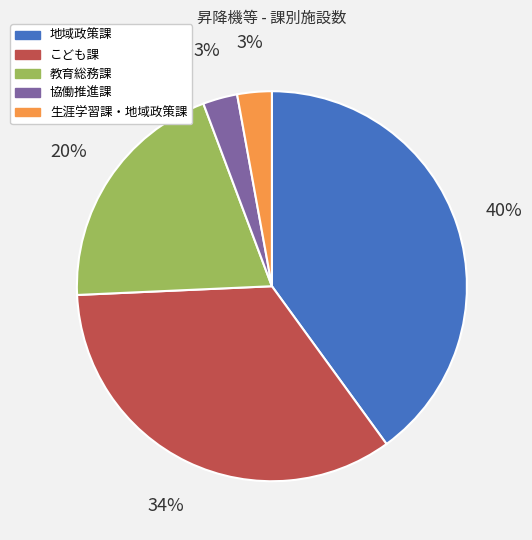

Is there a majority slice in this chart?

No